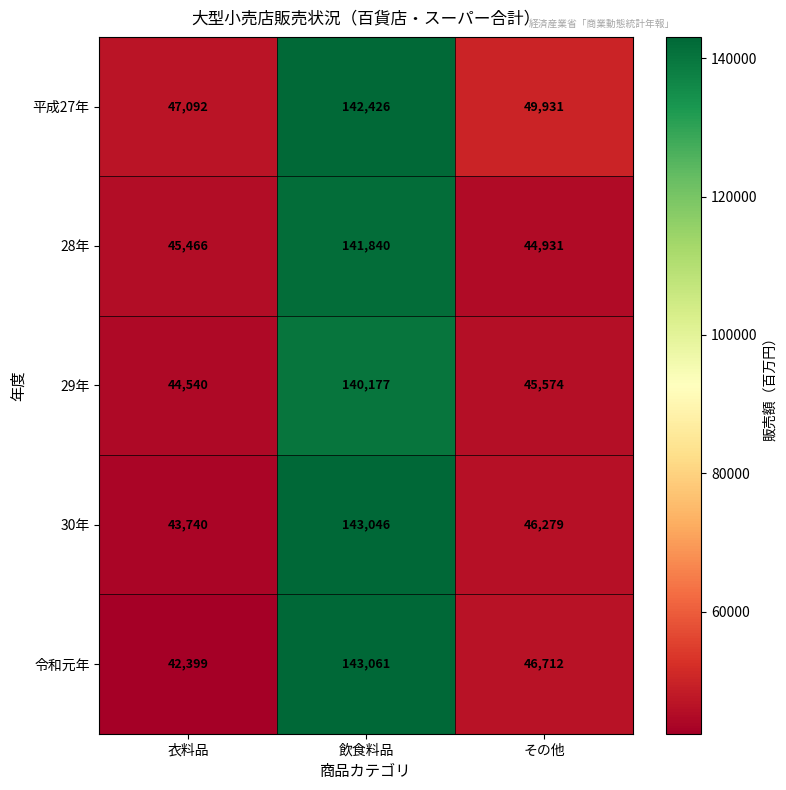

The value of 平成27年 at 飲食料品 is 142426. True or false?

True